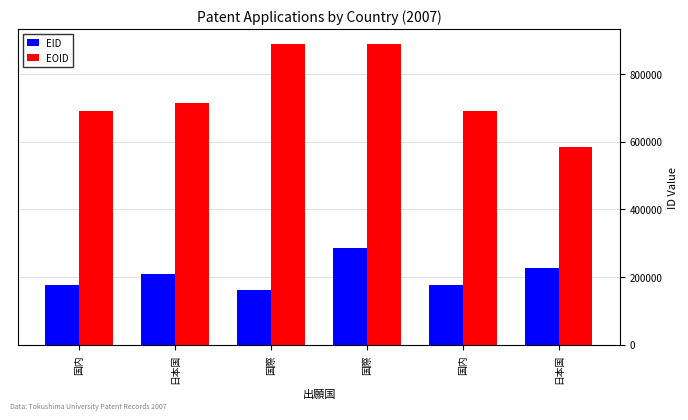

Which series has the widest spread of values?

EOID